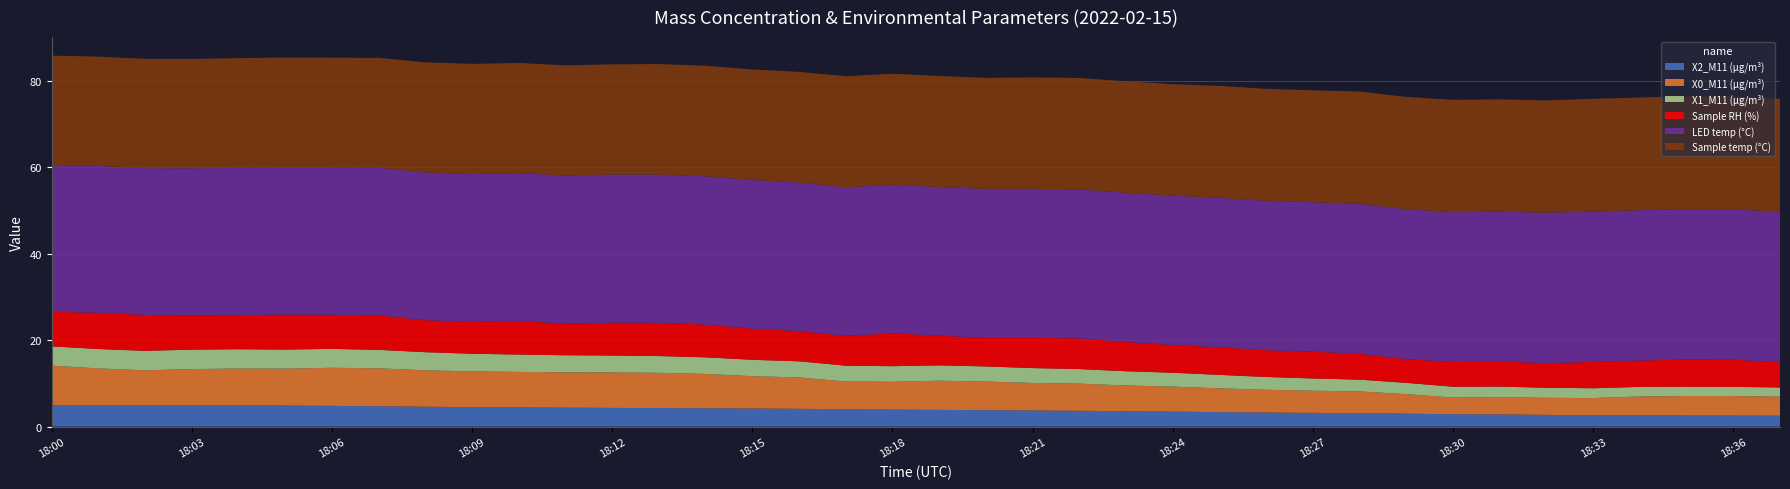

Reading left to right, transcribe all the data shown in this chart.

X2_M11 (μg/m³): 18:00=5.0	18:01=5.0	18:02=5.0	18:03=5.0	18:04=4.9	18:05=4.9	18:06=4.8	18:07=4.7	18:08=4.6	18:09=4.5	18:10=4.4	18:11=4.4	18:12=4.3	18:13=4.3	18:14=4.2	18:15=4.2	18:16=4.1	18:17=4.0	18:18=3.9	18:19=3.9	18:20=3.8	18:21=3.7	18:22=3.6	18:23=3.5	18:24=3.5	18:25=3.3	18:26=3.2	18:27=3.2	18:28=3.1	18:29=3.0	18:30=2.9	18:31=2.8	18:32=2.7	18:33=2.6	18:34=2.6	18:35=2.5	18:36=2.5	18:37=2.5
X0_M11 (μg/m³): 18:00=9.1	18:01=8.5	18:02=8.1	18:03=8.3	18:04=8.5	18:05=8.5	18:06=8.8	18:07=8.8	18:08=8.4	18:09=8.3	18:10=8.2	18:11=8.2	18:12=8.2	18:13=8.2	18:14=8.0	18:15=7.5	18:16=7.3	18:17=6.4	18:18=6.5	18:19=6.8	18:20=6.6	18:21=6.4	18:22=6.3	18:23=6.0	18:24=5.8	18:25=5.5	18:26=5.3	18:27=5.1	18:28=5.0	18:29=4.5	18:30=3.9	18:31=4.0	18:32=3.9	18:33=4.0	18:34=4.4	18:35=4.5	18:36=4.5	18:37=4.4
X1_M11 (μg/m³): 18:00=4.5	18:01=4.5	18:02=4.5	18:03=4.5	18:04=4.5	18:05=4.4	18:06=4.4	18:07=4.3	18:08=4.2	18:09=4.1	18:10=4.0	18:11=4.0	18:12=3.9	18:13=3.9	18:14=3.8	18:15=3.8	18:16=3.7	18:17=3.7	18:18=3.6	18:19=3.5	18:20=3.5	18:21=3.4	18:22=3.4	18:23=3.3	18:24=3.2	18:25=3.1	18:26=3.0	18:27=2.8	18:28=2.7	18:29=2.6	18:30=2.5	18:31=2.4	18:32=2.3	18:33=2.3	18:34=2.2	18:35=2.2	18:36=2.1	18:37=2.1
Sample RH (%): 18:00=8.0	18:01=8.4	18:02=8.3	18:03=7.9	18:04=7.9	18:05=8.1	18:06=7.9	18:07=8.0	18:08=7.4	18:09=7.4	18:10=7.8	18:11=7.3	18:12=7.6	18:13=7.7	18:14=7.6	18:15=7.2	18:16=7.0	18:17=6.9	18:18=7.6	18:19=6.9	18:20=6.6	18:21=7.0	18:22=7.1	18:23=6.8	18:24=6.4	18:25=6.4	18:26=6.2	18:27=6.2	18:28=6.0	18:29=5.5	18:30=5.7	18:31=5.8	18:32=5.7	18:33=6.1	18:34=6.1	18:35=6.3	18:36=6.3	18:37=5.8
LED temp (°C): 18:00=34.0	18:01=34.0	18:02=34.0	18:03=34.1	18:04=34.1	18:05=34.1	18:06=34.1	18:07=34.2	18:08=34.2	18:09=34.2	18:10=34.2	18:11=34.3	18:12=34.3	18:13=34.3	18:14=34.3	18:15=34.4	18:16=34.4	18:17=34.4	18:18=34.4	18:19=34.4	18:20=34.5	18:21=34.5	18:22=34.5	18:23=34.5	18:24=34.6	18:25=34.6	18:26=34.6	18:27=34.6	18:28=34.7	18:29=34.7	18:30=34.7	18:31=34.7	18:32=34.8	18:33=34.8	18:34=34.8	18:35=34.8	18:36=34.8	18:37=34.9
Sample temp (°C): 18:00=25.3	18:01=25.3	18:02=25.3	18:03=25.3	18:04=25.4	18:05=25.4	18:06=25.4	18:07=25.4	18:08=25.5	18:09=25.5	18:10=25.5	18:11=25.5	18:12=25.5	18:13=25.6	18:14=25.6	18:15=25.6	18:16=25.6	18:17=25.7	18:18=25.7	18:19=25.7	18:20=25.7	18:21=25.8	18:22=25.8	18:23=25.8	18:24=25.8	18:25=25.9	18:26=25.9	18:27=25.9	18:28=26.0	18:29=26.0	18:30=26.0	18:31=26.0	18:32=26.0	18:33=26.1	18:34=26.1	18:35=26.1	18:36=26.1	18:37=26.1